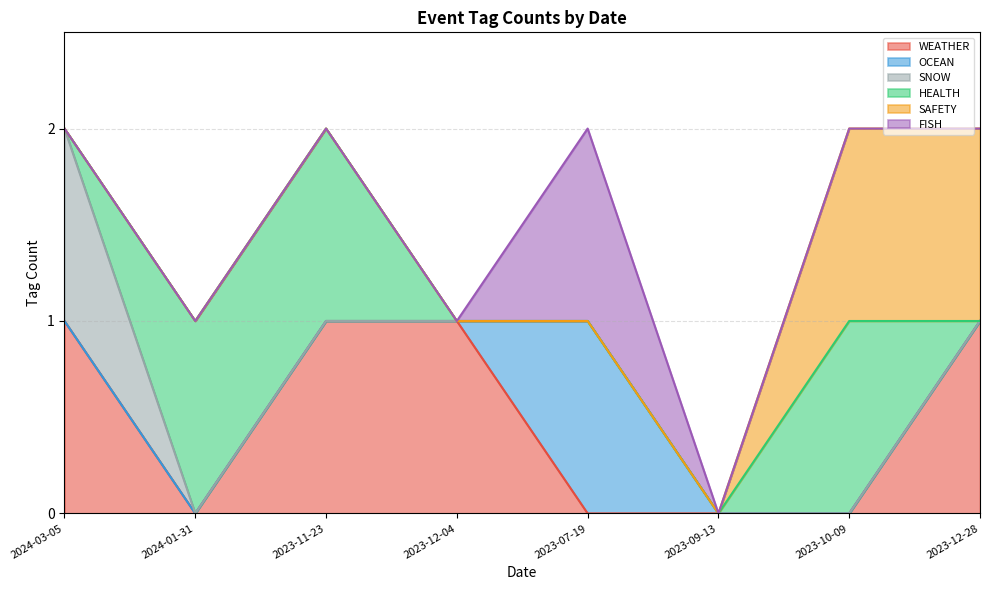

Rank the series at 2024-03-05 from lowest to highest value.

OCEAN, HEALTH, SAFETY, FISH, WEATHER, SNOW